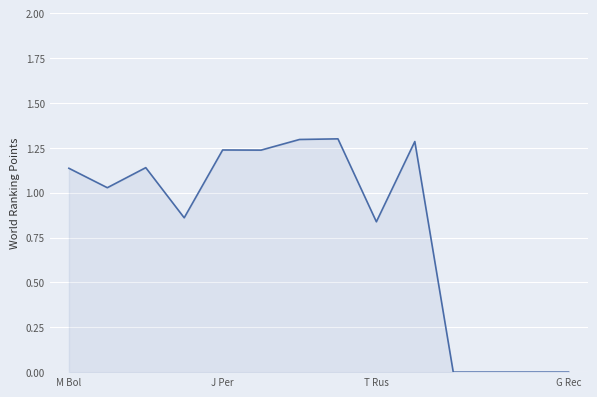

What is the difference between the maximum and minimum values?

1.3